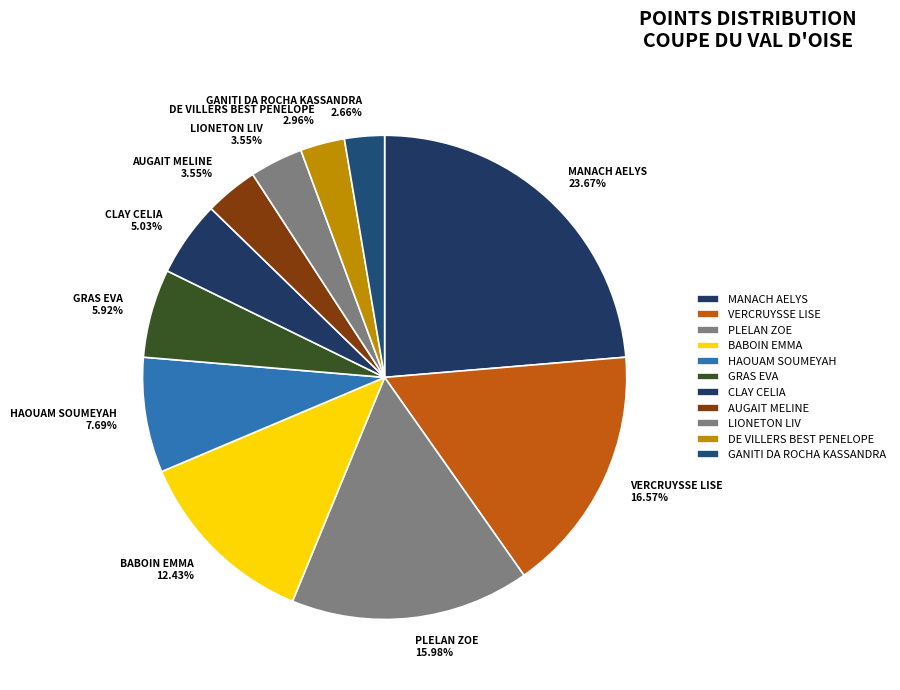

Is the sum of CLAY CELIA 5.03% and DE VILLERS BEST PENELOPE 2.96% greater than half?

No